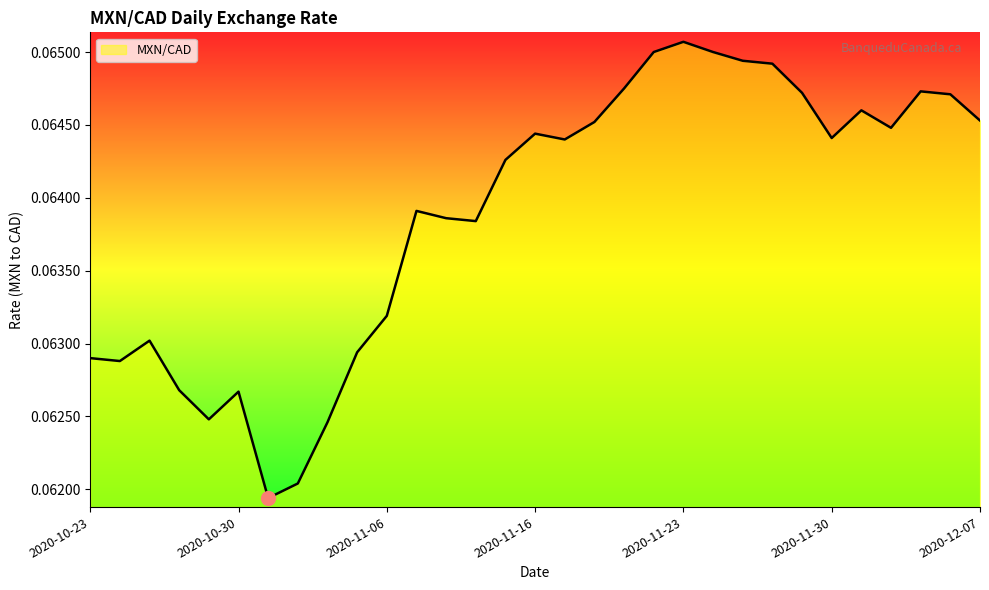

Reading left to right, transcribe all the data shown in this chart.

0.1	0.1	0.1	0.1	0.1	0.1	0.1	0.1	0.1	0.1	0.1	0.1	0.1	0.1	0.1	0.1	0.1	0.1	0.1	0.1	0.1	0.1	0.1	0.1	0.1	0.1	0.1	0.1	0.1	0.1	0.1